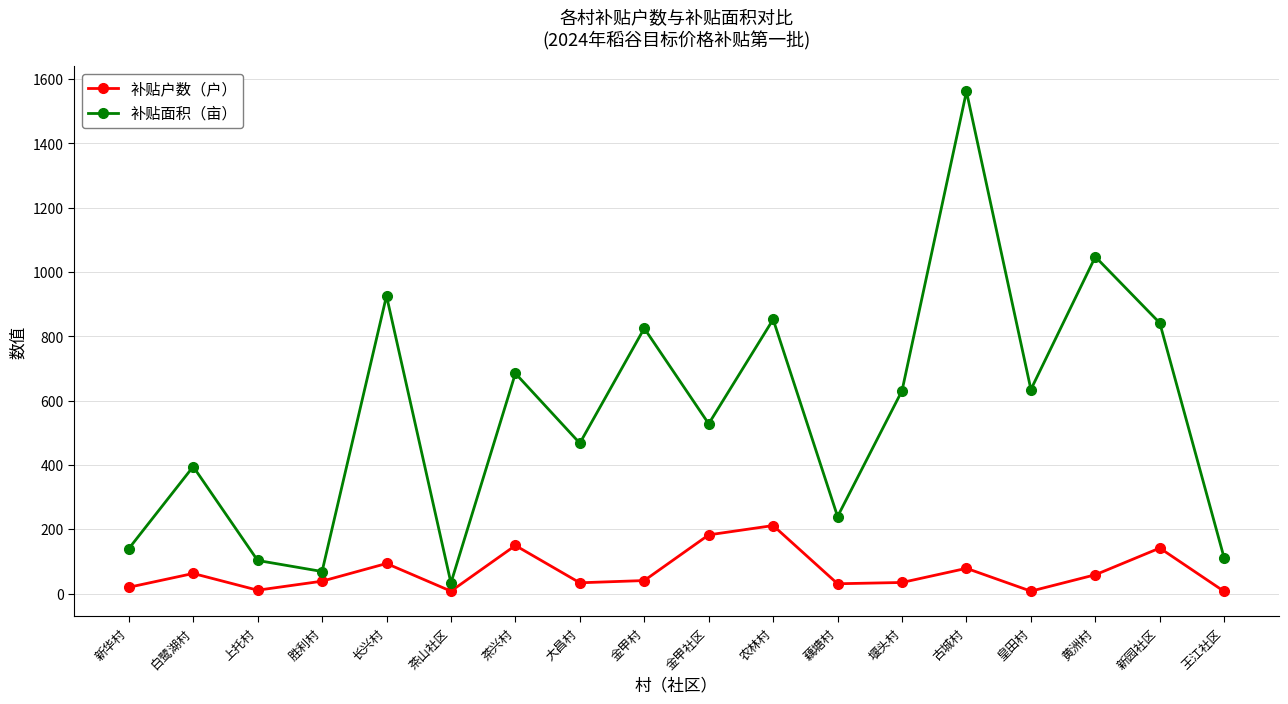

What is the greatest value displayed?

1561.6